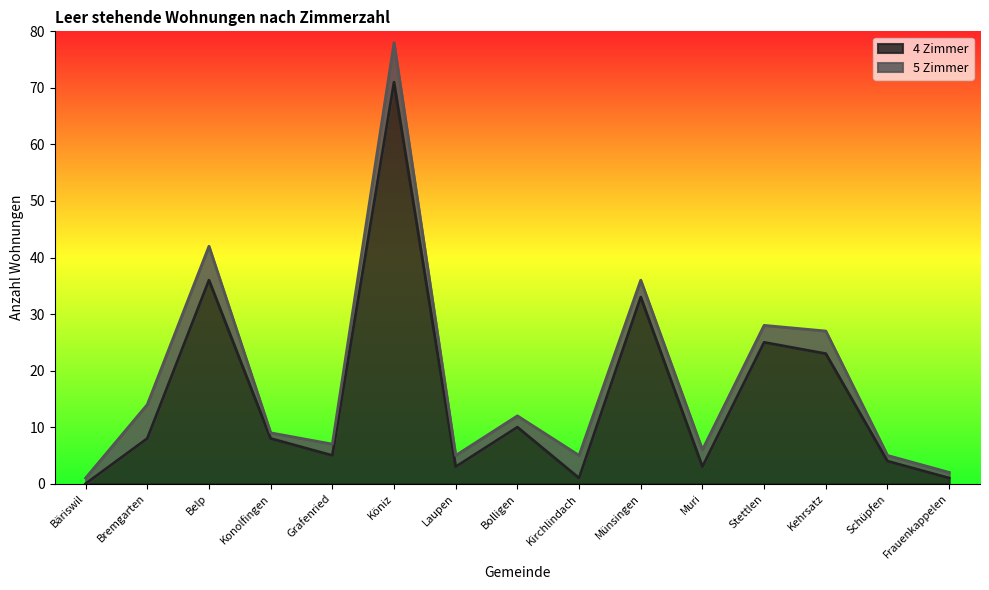

Which label corresponds to the largest value in the chart?

Köniz